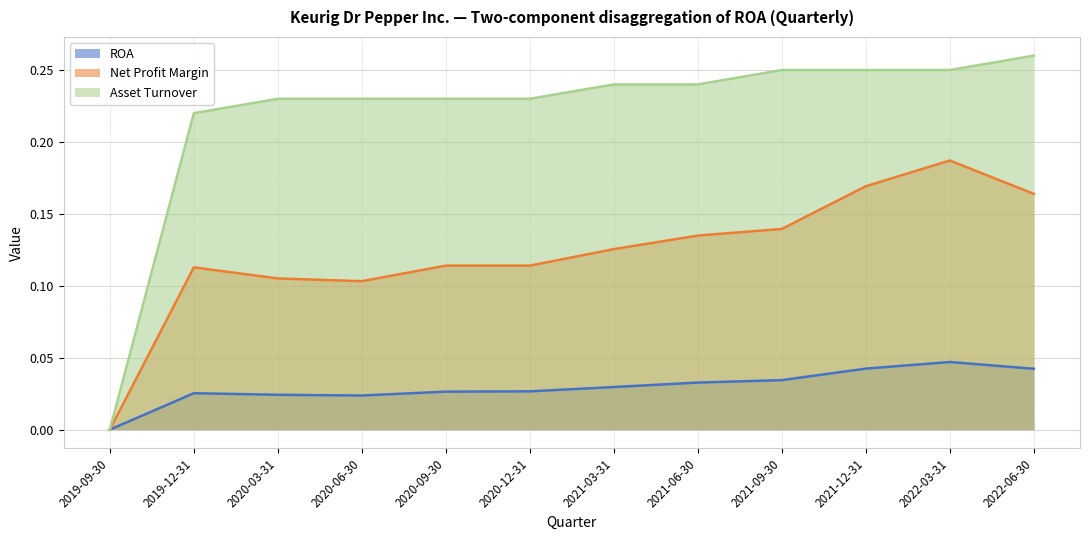

Reading right to left, extract all data points from this chart.

ROA: 0.0	0.0	0.0	0.0	0.0	0.0	0.0	0.0	0.0	0.0	0.0	0.0
Net Profit Margin: 0.2	0.2	0.2	0.1	0.1	0.1	0.1	0.1	0.1	0.1	0.1	0.0
Asset Turnover: 0.3	0.2	0.2	0.2	0.2	0.2	0.2	0.2	0.2	0.2	0.2	0.0